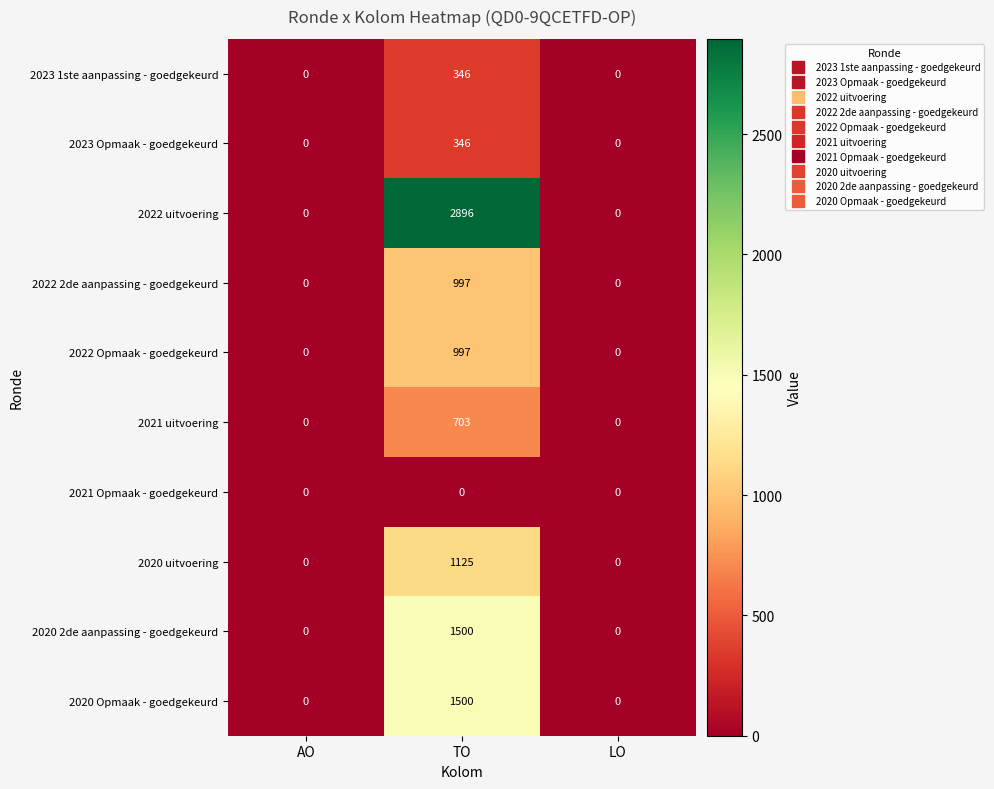

Which series has the widest spread of values?

2022 uitvoering